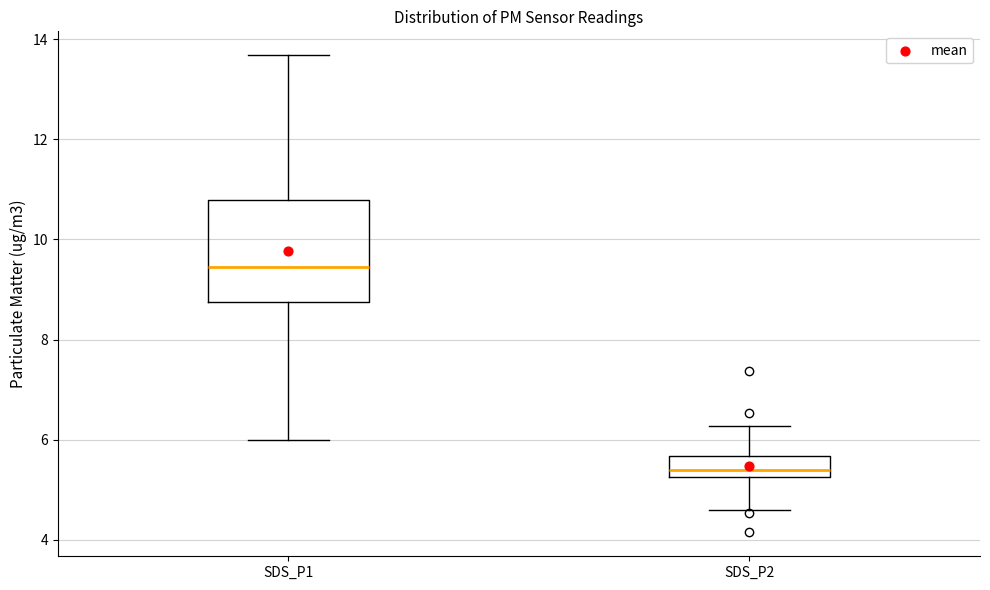

Where does the lower whisker of the box for SDS_P1 end on the y-axis? The values are not printed on the chart, so give them approximately, as read against the axis.

6.0